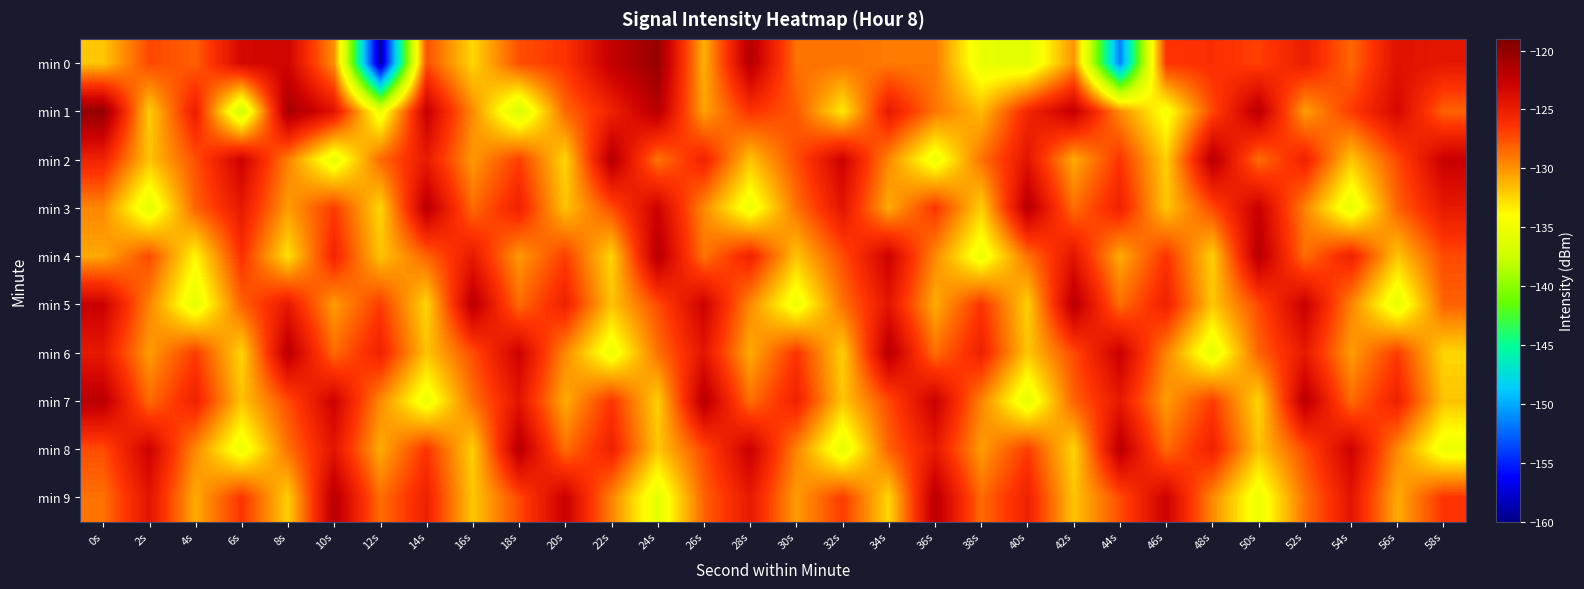

Reading right to left, what are all the values shown in this chart?

min 0: 58s=-124.6	56s=-124.1	54s=-128.5	52s=-125.0	50s=-127.0	48s=-126.2	46s=-126.5	44s=-151.6	42s=-130.0	40s=-136.0	38s=-135.5	36s=-129.1	34s=-129.1	32s=-128.8	30s=-128.8	28s=-121.7	26s=-131.1	24s=-120.2	22s=-122.4	20s=-126.4	18s=-127.5	16s=-132.5	14s=-127.6	12s=-159.2	10s=-129.9	8s=-123.0	6s=-123.4	4s=-128.1	2s=-127.3	0s=-131.9
min 1: 58s=-128.2	56s=-123.5	54s=-126.8	52s=-130.4	50s=-121.9	48s=-127.2	46s=-134.6	44s=-129.8	42s=-122.3	40s=-125.7	38s=-131.4	36s=-128.9	34s=-124.7	32s=-133.2	30s=-127.9	28s=-126.3	26s=-130.6	24s=-121.8	22s=-125.3	20s=-128.4	18s=-136.8	16s=-129.7	14s=-122.5	12s=-135.4	10s=-124.2	8s=-120.9	6s=-137.5	4s=-124.9	2s=-132.2	0s=-120.0
min 2: 58s=-122.7	56s=-127.3	54s=-131.9	52s=-125.2	50s=-128.7	48s=-121.8	46s=-132.2	44s=-126.5	42s=-130.9	40s=-124.3	38s=-128.8	36s=-135.2	34s=-129.7	32s=-122.9	30s=-127.5	28s=-131.8	26s=-125.3	24s=-128.9	22s=-121.7	20s=-132.4	18s=-126.9	16s=-130.2	14s=-124.8	12s=-128.4	10s=-135.7	8s=-129.3	6s=-122.9	4s=-127.6	2s=-131.8	0s=-125.3
min 3: 58s=-124.7	56s=-128.2	54s=-135.8	52s=-129.4	50s=-122.7	48s=-127.3	46s=-131.9	44s=-125.2	42s=-128.7	40s=-121.8	38s=-132.2	36s=-126.5	34s=-130.9	32s=-124.3	30s=-128.8	28s=-135.2	26s=-129.7	24s=-122.9	22s=-127.5	20s=-131.8	18s=-125.2	16s=-128.6	14s=-121.9	12s=-132.4	10s=-126.8	8s=-130.3	6s=-124.7	4s=-128.2	2s=-135.9	0s=-129.6
min 4: 58s=-127.3	56s=-131.9	54s=-125.2	52s=-128.7	50s=-121.8	48s=-132.2	46s=-126.5	44s=-130.9	42s=-124.3	40s=-128.8	38s=-135.2	36s=-129.7	34s=-122.9	32s=-127.5	30s=-131.8	28s=-125.3	26s=-128.9	24s=-121.7	22s=-132.4	20s=-126.9	18s=-130.2	16s=-124.7	14s=-128.3	12s=-131.8	10s=-125.5	8s=-132.9	6s=-126.2	4s=-133.7	2s=-127.3	0s=-130.8
min 5: 58s=-128.2	56s=-135.8	54s=-129.4	52s=-122.7	50s=-127.3	48s=-131.9	46s=-125.2	44s=-128.7	42s=-121.8	40s=-132.2	38s=-126.5	36s=-130.9	34s=-124.3	32s=-128.8	30s=-135.2	28s=-129.7	26s=-122.9	24s=-127.5	22s=-131.8	20s=-125.2	18s=-128.6	16s=-121.9	14s=-132.4	12s=-126.8	10s=-130.3	8s=-124.7	6s=-128.2	4s=-135.8	2s=-129.4	0s=-122.7
min 6: 58s=-132.4	56s=-126.8	54s=-130.3	52s=-124.7	50s=-128.2	48s=-135.8	46s=-129.4	44s=-122.7	42s=-127.3	40s=-131.9	38s=-125.2	36s=-128.7	34s=-121.8	32s=-132.2	30s=-126.5	28s=-130.9	26s=-124.3	24s=-128.8	22s=-135.2	20s=-129.7	18s=-122.9	16s=-127.5	14s=-131.8	12s=-125.2	10s=-128.6	8s=-121.9	6s=-132.4	4s=-126.8	2s=-130.3	0s=-124.7
min 7: 58s=-131.8	56s=-125.2	54s=-128.6	52s=-121.9	50s=-132.4	48s=-126.8	46s=-130.3	44s=-124.7	42s=-128.2	40s=-135.8	38s=-129.4	36s=-122.7	34s=-127.3	32s=-131.9	30s=-125.2	28s=-128.7	26s=-121.8	24s=-132.2	22s=-126.5	20s=-130.9	18s=-124.3	16s=-128.8	14s=-135.2	12s=-129.7	10s=-122.9	8s=-127.5	6s=-131.8	4s=-125.2	2s=-128.6	0s=-121.9
min 8: 58s=-135.2	56s=-129.7	54s=-122.9	52s=-127.5	50s=-131.8	48s=-125.2	46s=-128.6	44s=-121.9	42s=-132.4	40s=-126.8	38s=-130.3	36s=-124.7	34s=-128.2	32s=-135.8	30s=-129.4	28s=-122.7	26s=-127.3	24s=-131.9	22s=-125.2	20s=-128.7	18s=-121.8	16s=-132.2	14s=-126.5	12s=-130.9	10s=-124.3	8s=-128.8	6s=-135.2	4s=-129.7	2s=-122.9	0s=-127.5
min 9: 58s=-126.5	56s=-130.9	54s=-124.3	52s=-128.8	50s=-135.2	48s=-129.7	46s=-122.9	44s=-127.5	42s=-131.8	40s=-125.2	38s=-128.6	36s=-121.9	34s=-132.4	32s=-126.8	30s=-130.3	28s=-124.7	26s=-128.2	24s=-135.8	22s=-129.4	20s=-122.7	18s=-127.3	16s=-131.9	14s=-125.2	12s=-128.7	10s=-121.8	8s=-132.2	6s=-126.5	4s=-130.9	2s=-124.3	0s=-128.8